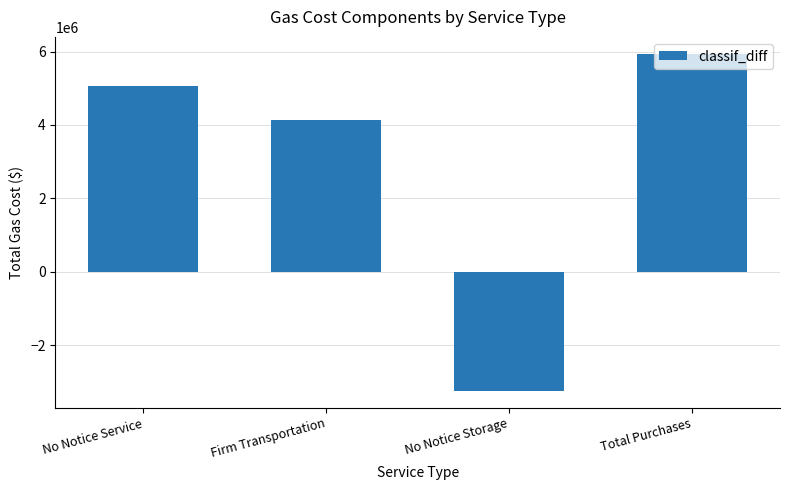

Between Firm Transportation and Total Purchases, which is larger?

Total Purchases